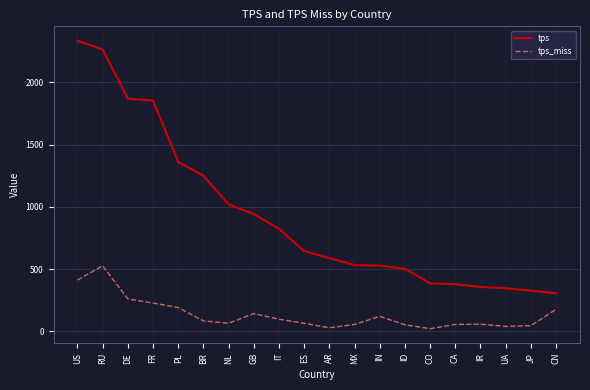

True or false: tps and tps_miss cross at least once.

False